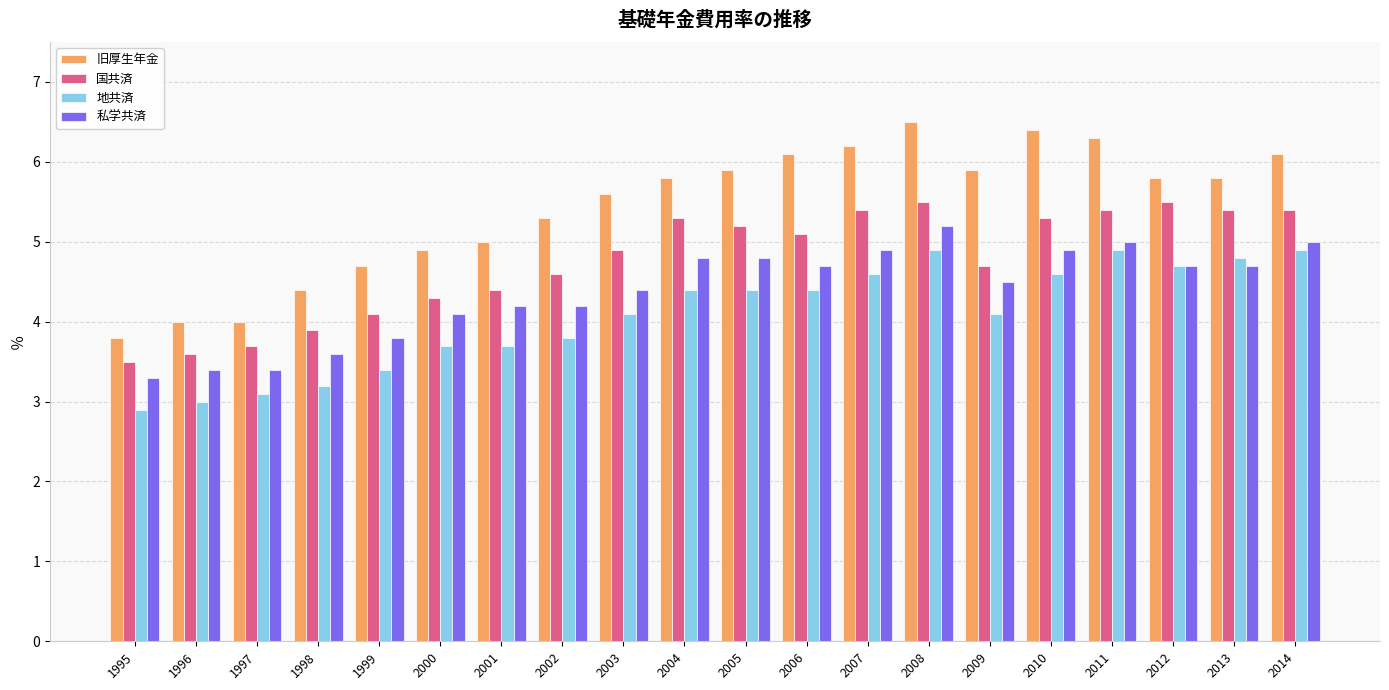

At which category does the chart reach its minimum across all series?

1995